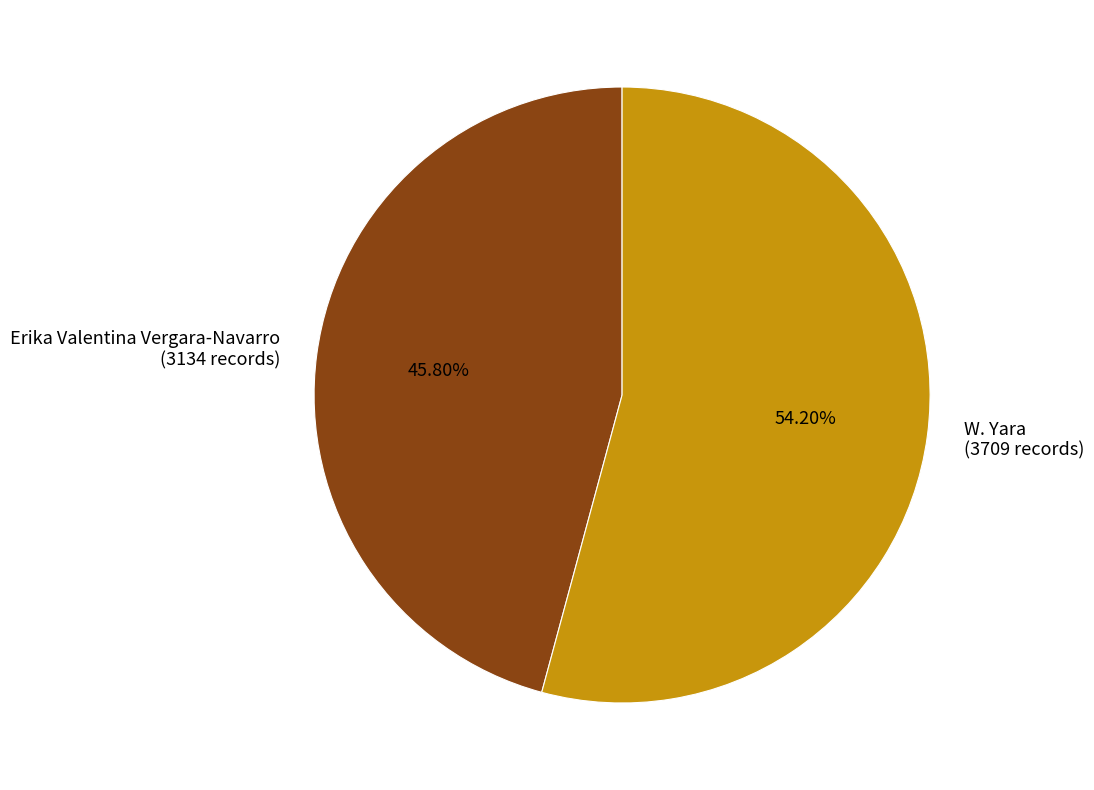

What is the ratio of the value at Erika Valentina Vergara-Navarro (3134 records) to the value at W. Yara (3709 records)?

0.8